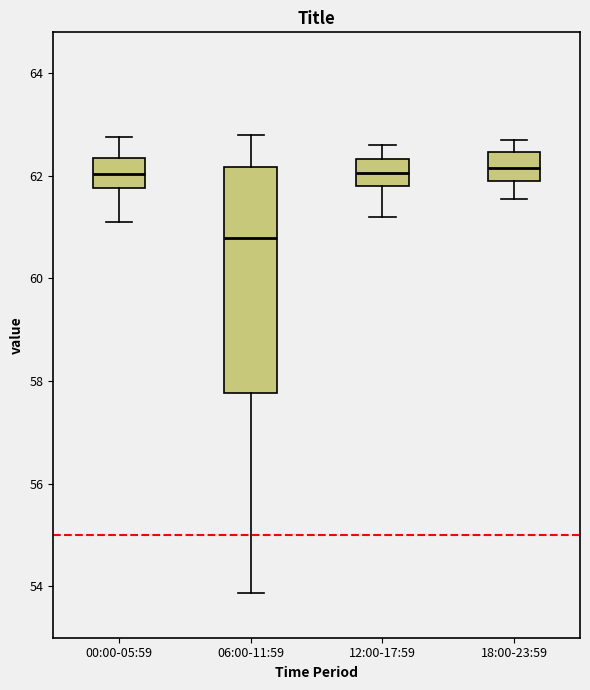

Reading left to right, read every box against the y-axis: the position of its median line, the range the box covers, and the ends of its whiskers. The values are not printed on the chart, so give them approximately, as read against the axis.

00:00-05:59: median 62.0, box 61.8 to 62.4, whiskers 61.0 to 62.8
06:00-11:59: median 60.8, box 57.8 to 62.2, whiskers 53.8 to 62.8
12:00-17:59: median 62.0, box 61.8 to 62.4, whiskers 61.2 to 62.6
18:00-23:59: median 62.2, box 62.0 to 62.4, whiskers 61.6 to 62.8